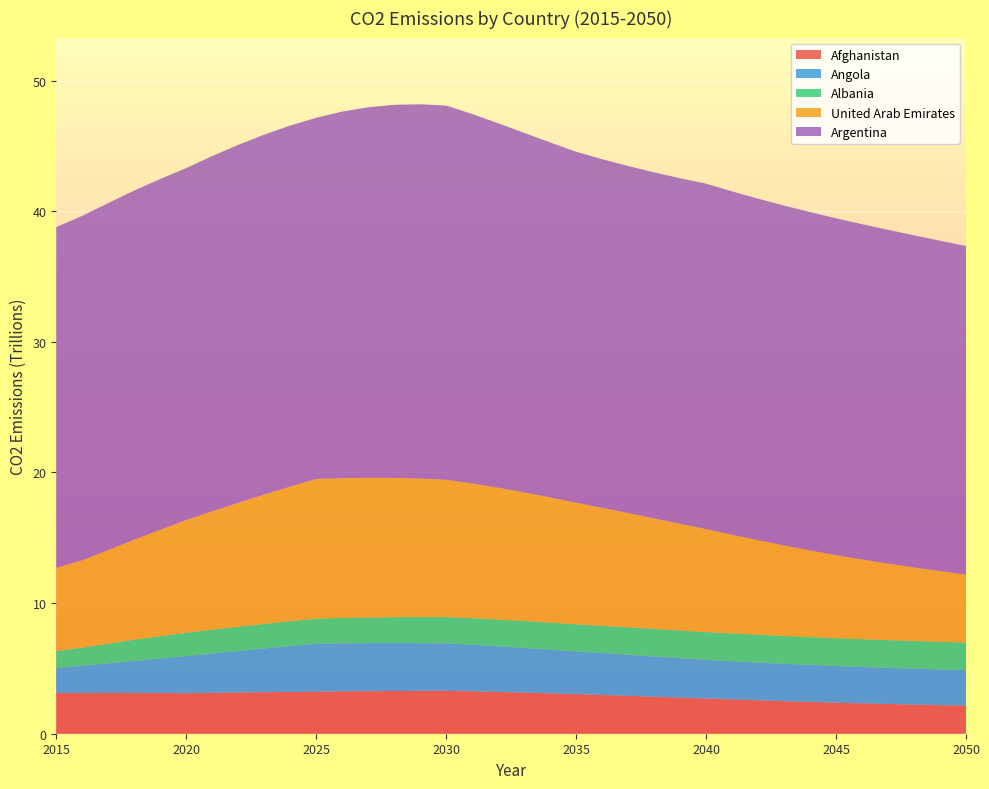

Reading left to right, transcribe all the data shown in this chart.

Afghanistan: 3110445251642.8	3118949286976.0	3120314192467.9	3118395100772.3	3112795673164.4	3103100009845.6	3131495425077.8	3157121533165.4	3179627777291.9	3198608270113.8	3213111563250.5	3237900016033.2	3257554694376.8	3271893238283.0	3279671195914.8	3281091167820.8	3243074915612.6	3198275021036.6	3147146992086.7	3090351162597.8	3028266032433.7	2966333338839.2	2900754935298.5	2833226009282.5	2764338235742.5	2695559638205.8	2626684547661.1	2559607005001.8	2495121703200.0	2433636339704.7	2375235088240.1	2323885641711.3	2275305740703.3	2229749560034.1	2187139003755.0	2147089974616.4
Angola: 1904118113545.5	2088971744519.4	2268644901900.2	2453687332480.0	2643615570454.5	2838419156067.9	3007809372282.3	3177011551200.9	3345314290048.0	3511894708218.7	3675824771677.5	3679349287833.0	3677108547403.9	3668340076761.5	3652840155456.2	3630048233924.0	3567133541106.6	3499009959815.1	3426248751809.9	3349751011167.8	3270564715789.1	3208008713444.0	3143790805229.7	3079413196240.1	3015383137909.2	2952581799068.3	2918960357215.1	2887534154694.8	2858582065404.7	2832231355326.1	2808648939779.1	2786310204442.1	2766335458211.3	2749304366984.1	2733927116575.7	2720487726891.5
Albania: 1321146365672.1	1385339544604.6	1503132708178.4	1628737209247.7	1711295352762.8	1794451795901.7	1826734987511.0	1856626413851.5	1883561189286.0	1906528479711.7	1927136635656.9	1947477804755.0	1966413115299.6	1985172038614.5	2002679977644.7	2018515059717.6	2033177762584.6	2046576825094.7	2058090432077.0	2068908863859.5	2078453744717.7	2091522544482.8	2104331928460.5	2116052680331.4	2126073559735.3	2135807249427.7	2136263628709.4	2135237179550.9	2134560986924.4	2132864344066.3	2131518392435.4	2128197215898.6	2125259748493.4	2121312807880.5	2117730750394.6	2112824846535.0
United Arab Emirates: 6367294265640.2	6686610477842.2	7171936946135.1	7657796538864.1	8143349737840.1	8623480554110.8	9058718680174.7	9485825775103.3	9902224893938.8	10305196311889.6	10691540090298.2	10702213779268.0	10691708084626.1	10658105604848.2	10600931847333.5	10518660861793.4	10314448615336.9	10088960641946.5	9844292403677.2	9581672887739.6	9305418482264.4	9028574281966.3	8744392179866.1	8455659423774.8	8165503718096.4	7877861241901.7	7548056001334.0	7230086928336.7	6924720354427.6	6632772980778.8	6354771818937.3	6100154738009.5	5858070496465.6	5627576402250.7	5408576649643.3	5200135060191.1
Argentina: 26083986192764.1	26368057918809.1	26564242754879.9	26728311029468.5	26857654414767.2	26947465822584.5	27198769841951.8	27404097972048.7	27553698309069.9	27638174340806.0	27647750136135.8	28063125946529.7	28371062769263.7	28565249131987.3	28652516844977.4	28646850448457.6	28289128042517.2	27906853327054.6	27527752025937.9	27177123765174.1	26870786530234.2	26694977445995.6	26571111919050.8	26494032368408.6	26456323714930.3	26449422745292.2	26290283492648.4	26150995515029.8	26024283568652.0	25905752744042.7	25789161415083.0	25674093384165.2	25555269471587.6	25430149938663.8	25297749175928.9	25157207755109.8